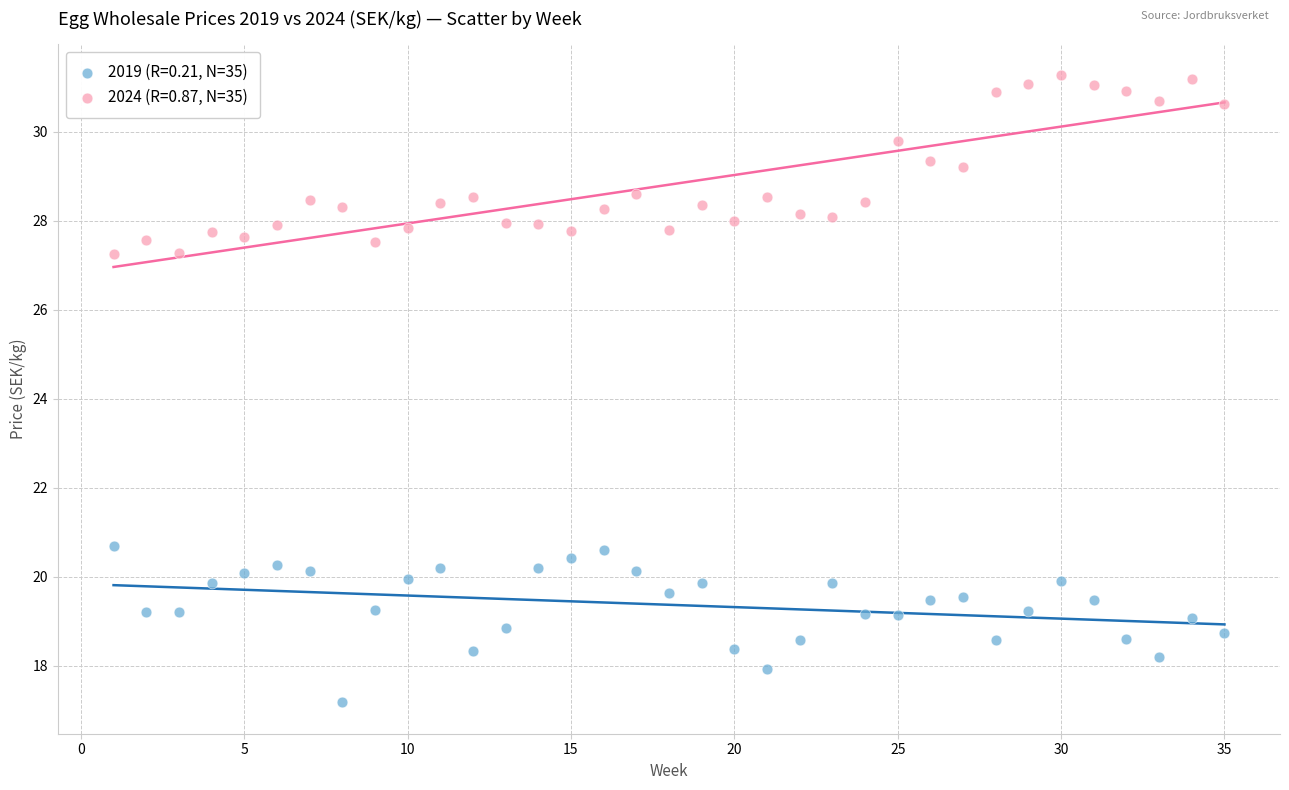

Across all data points, what is the range of Y values (max minus min)?

14.1